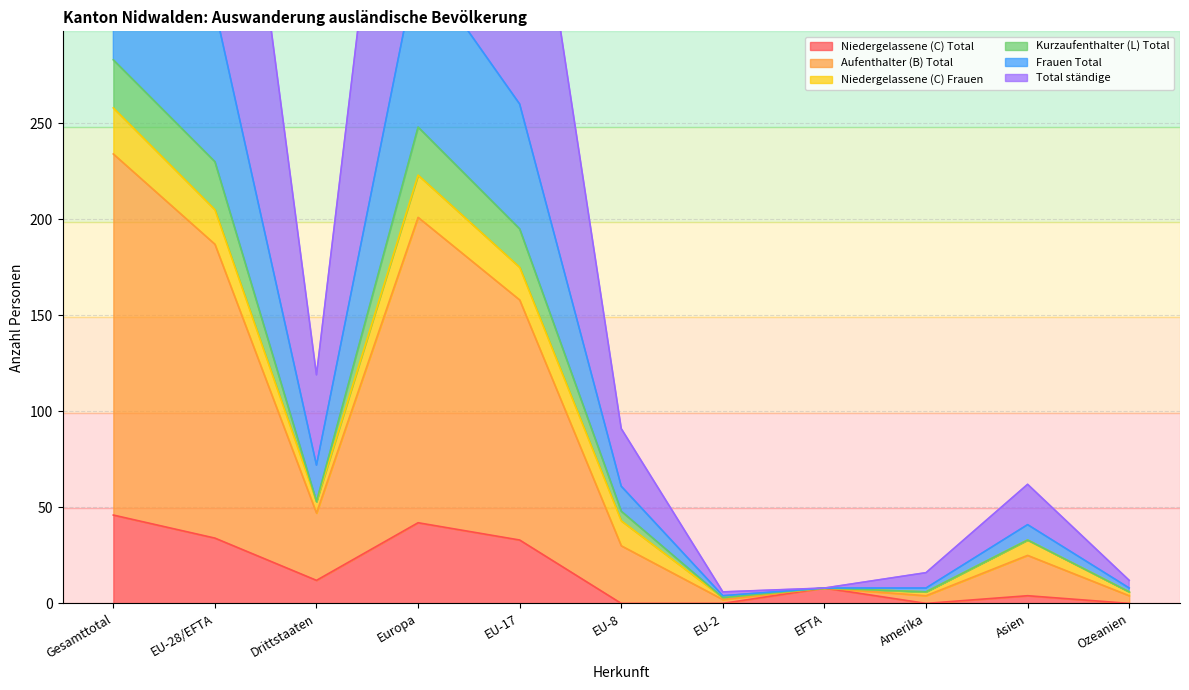

What is the label of the 8th point from the left?

EFTA